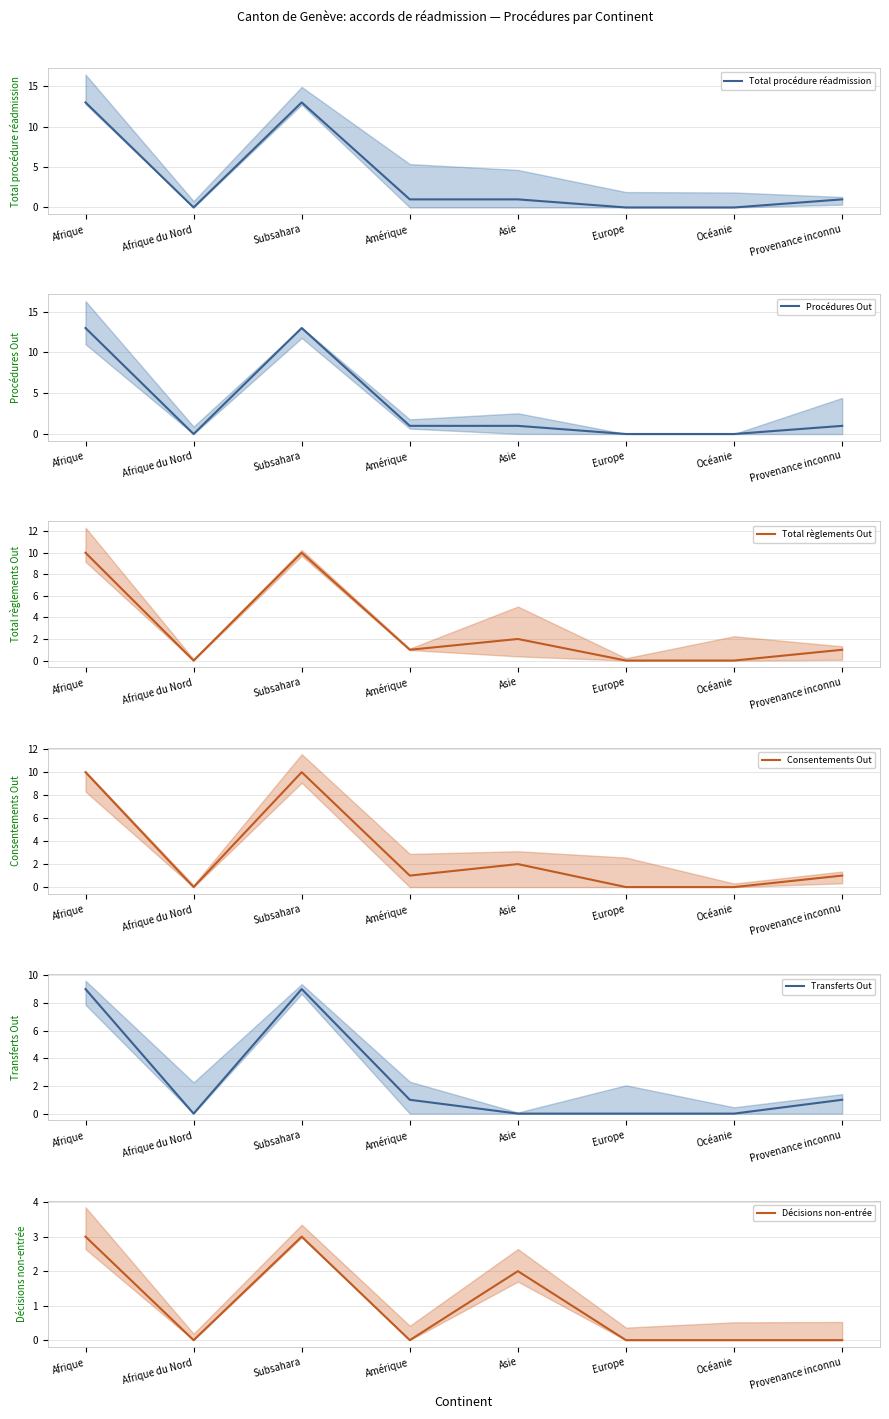

The Transferts Out series shows 1 at Provenance inconnu. True or false?

False